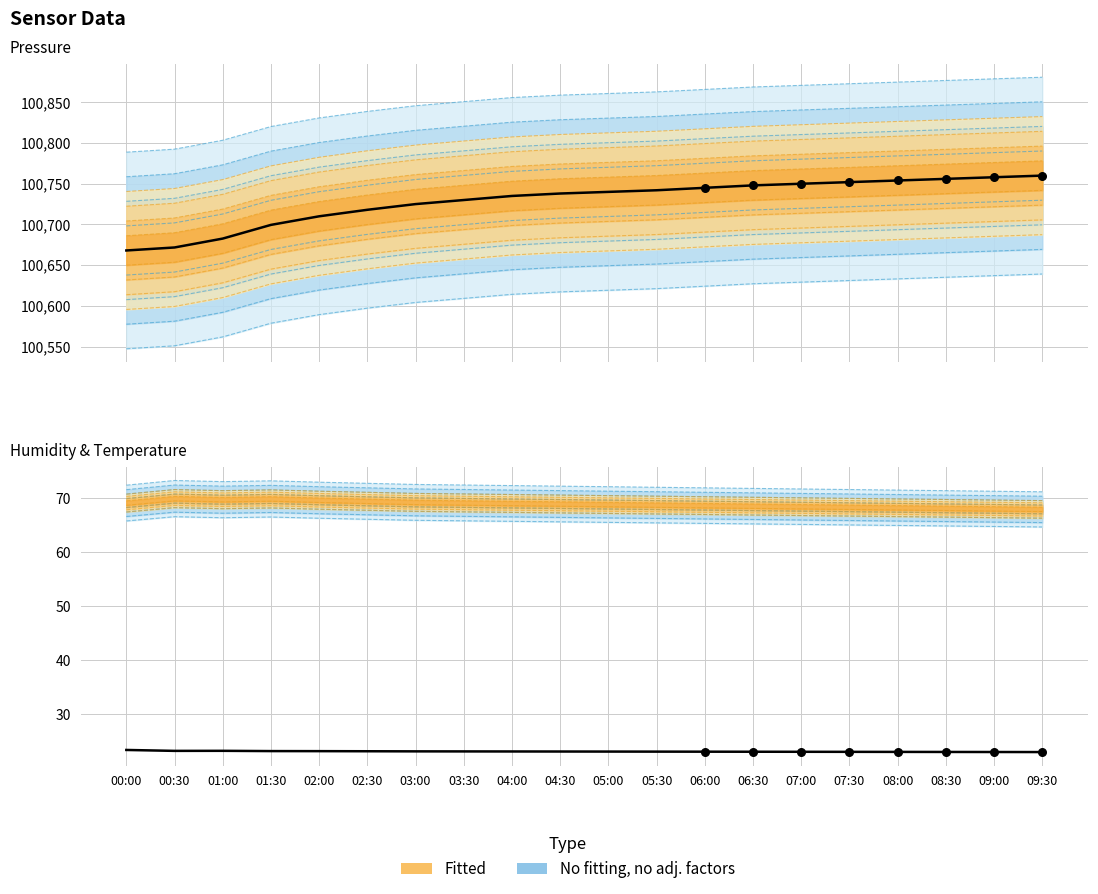

At which category is the sum across all series the highest?

09:30